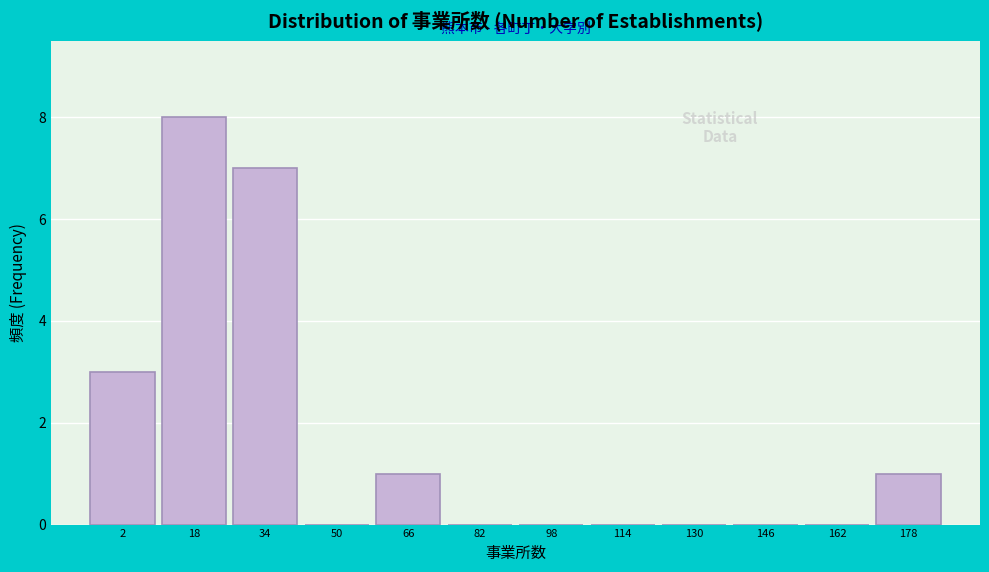

Reading left to right, extract all data points from this chart.

2=3	18=8	34=7	50=0	66=1	82=0	98=0	114=0	130=0	146=0	162=0	178=1